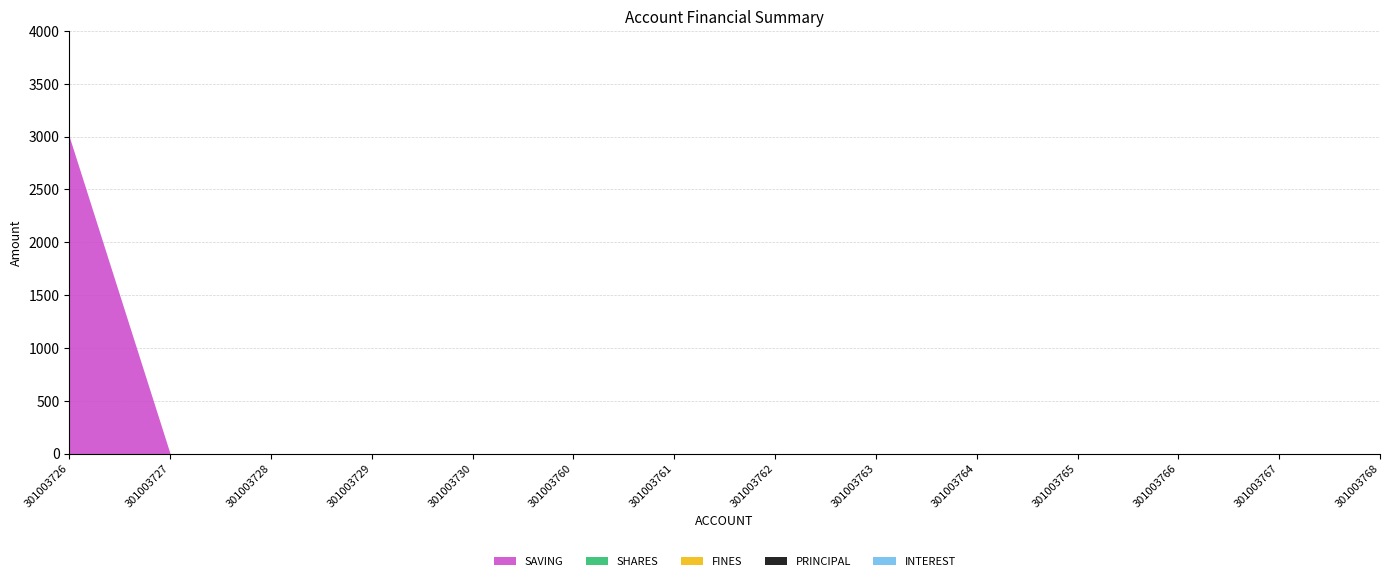

List the series in order of their peak value, highest first.

SAVING, SHARES, FINES, PRINCIPAL, INTEREST